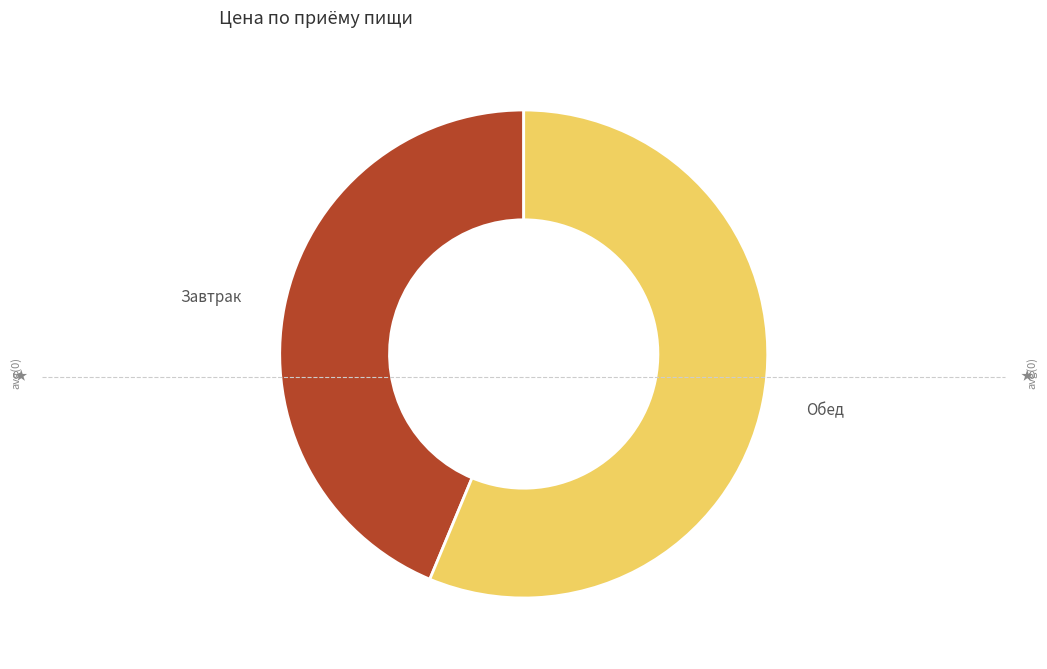

How many slices are in this pie chart?

2